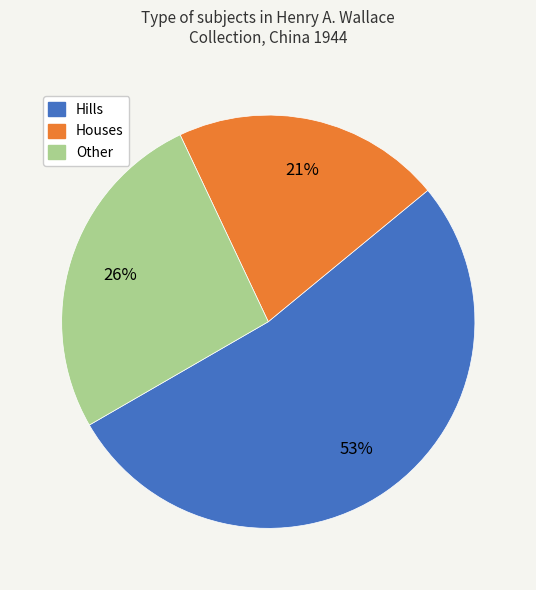

To the nearest percent, what is the difference between the largest and smallest slice percentages?

32%